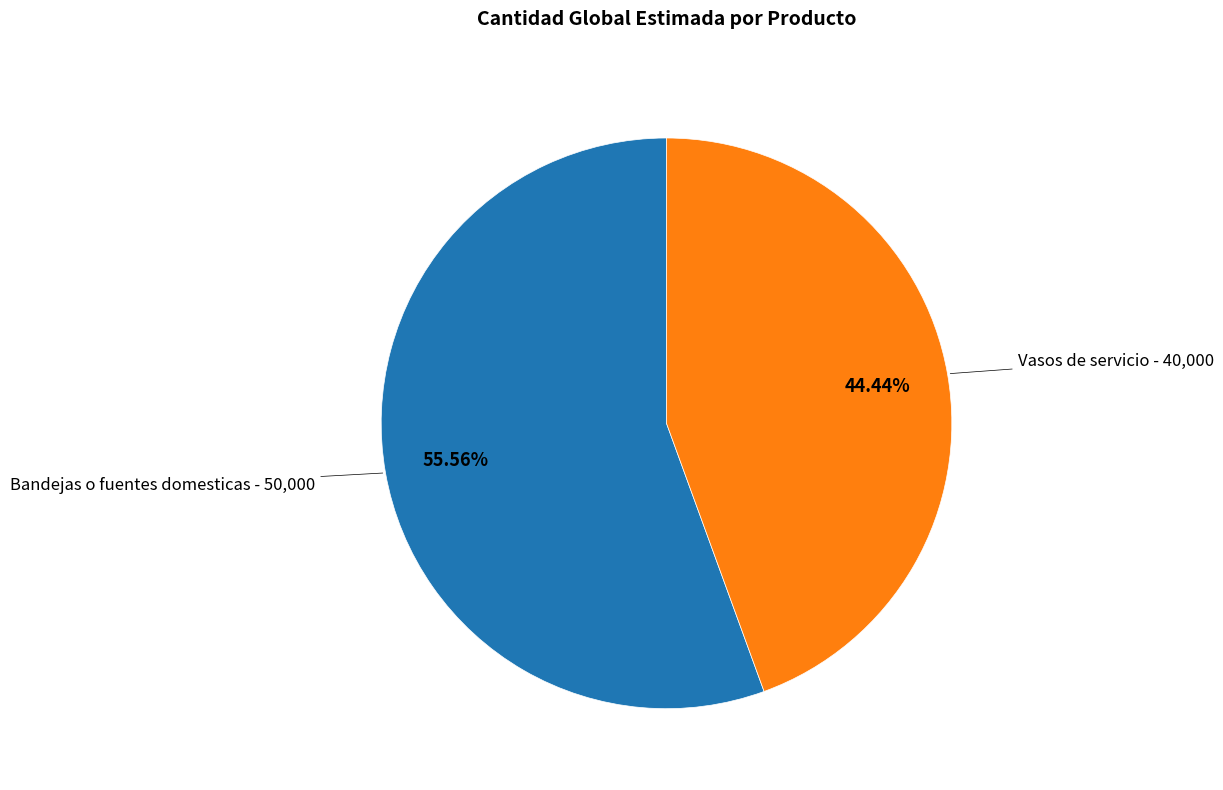

Combined, do Vasos de servicio and Bandejas o fuentes domesticas account for over 50%?

Yes